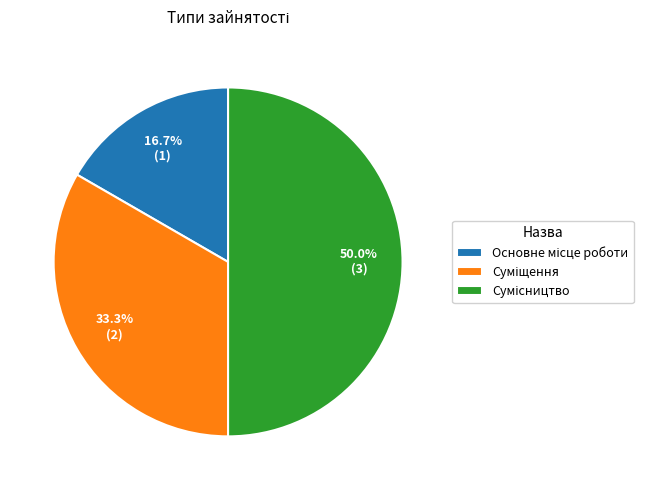

To the nearest percent, what is the combined percentage of Сумісництво and Основне місце роботи?

67%